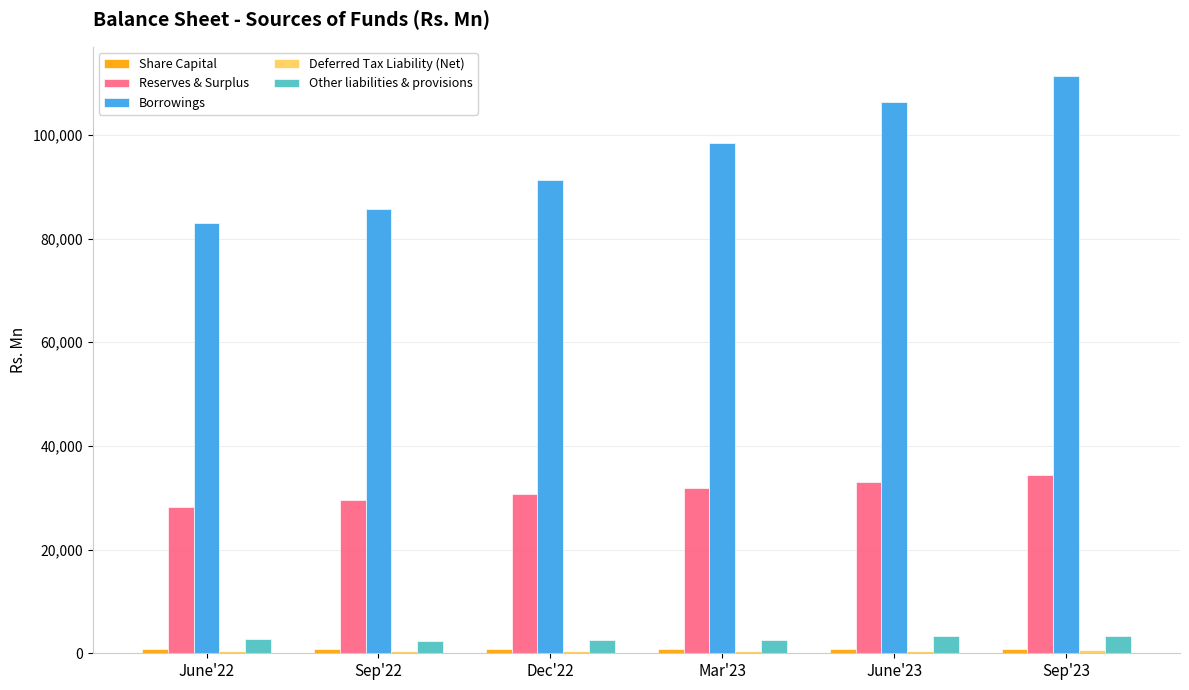

What is the sum of all Other liabilities & provisions values?

16711.7